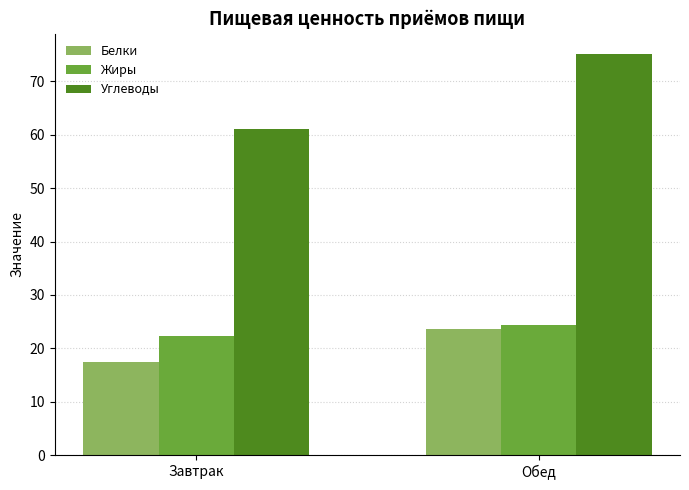

Is it true that Белки equals 11.8 at Завтрак?

False